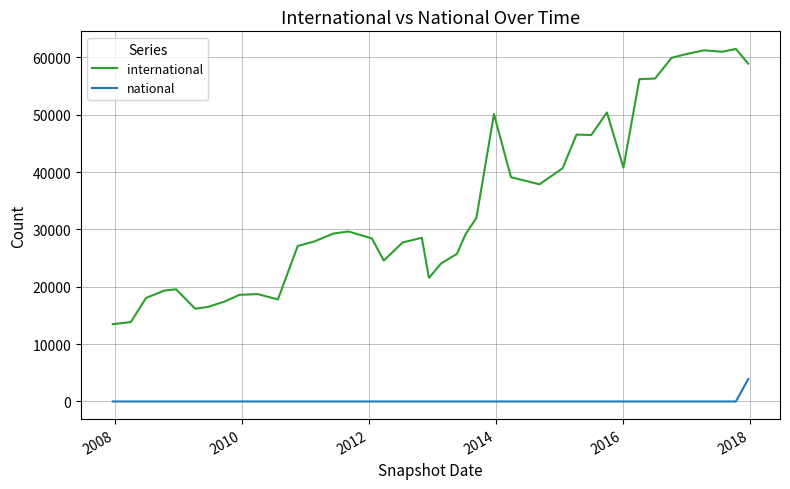

What is the difference between the maximum and minimum values in the national series?

3906